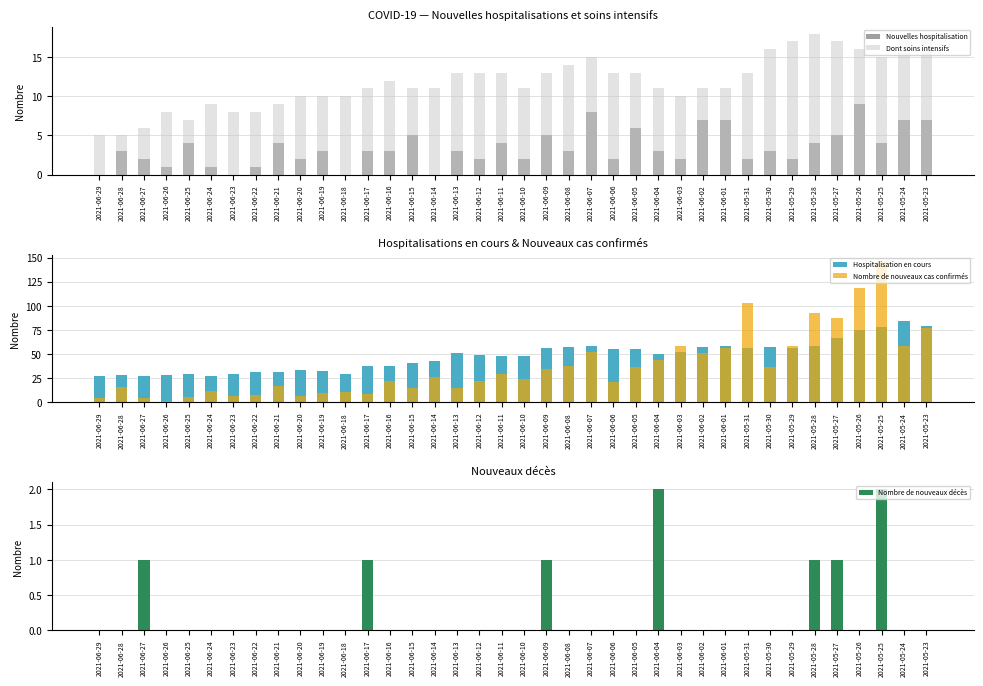

At how many categories does at least one series exceed 25?

38